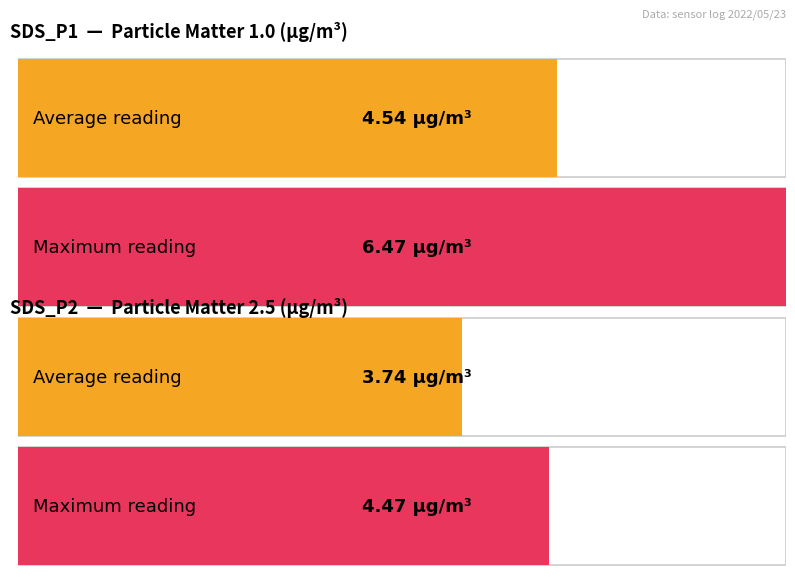

What is the average value of the SDS_P2 series?

3.7